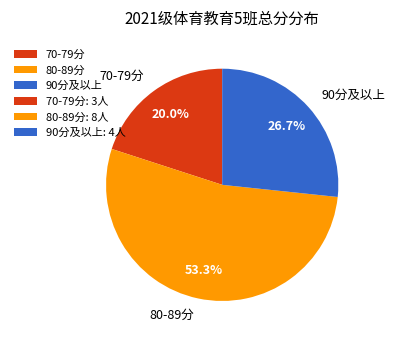

Approximately how many times larger is the value at 70-79分 compared to 90分及以上?

0.7